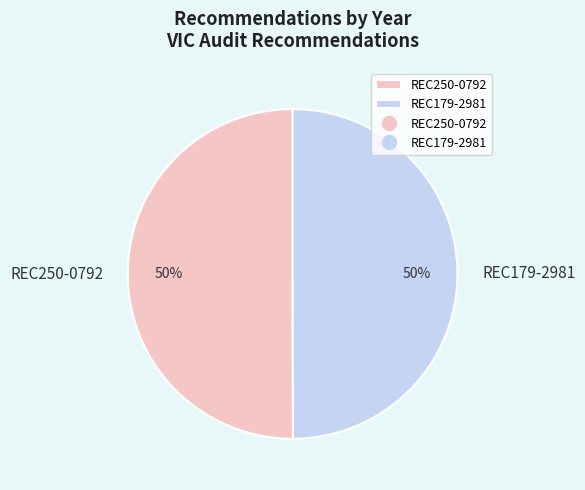

The REC250-0792 slice represents 44% of the pie. True or false?

False